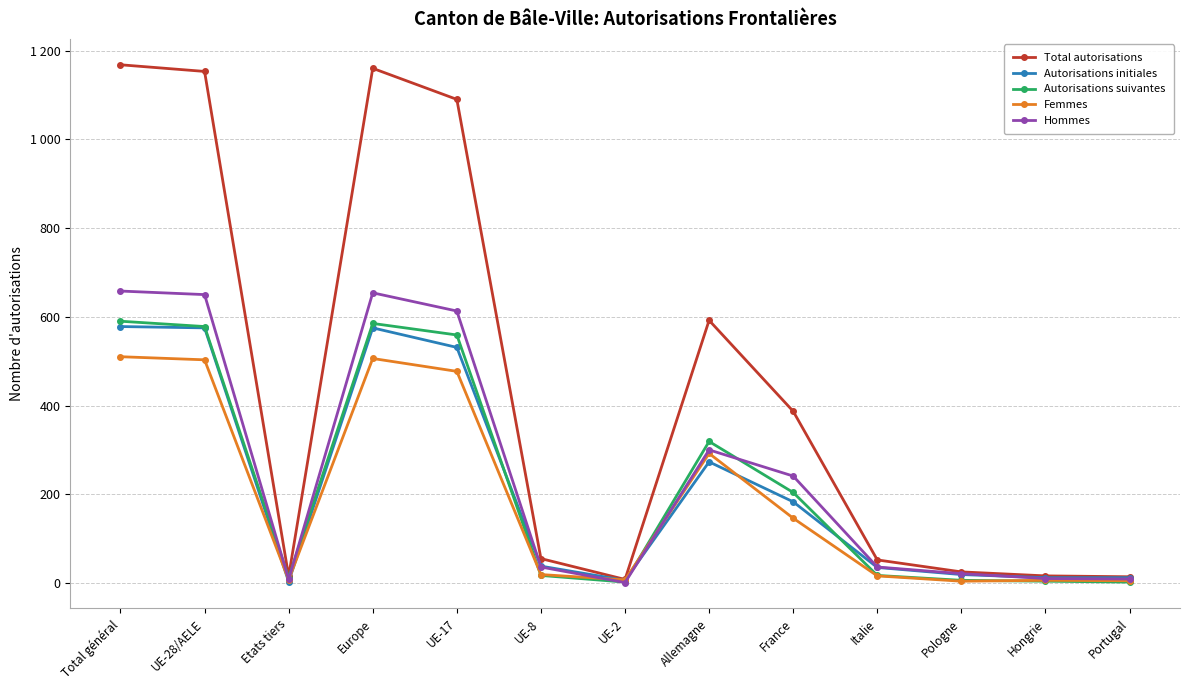

What position from the left is Total général?

1